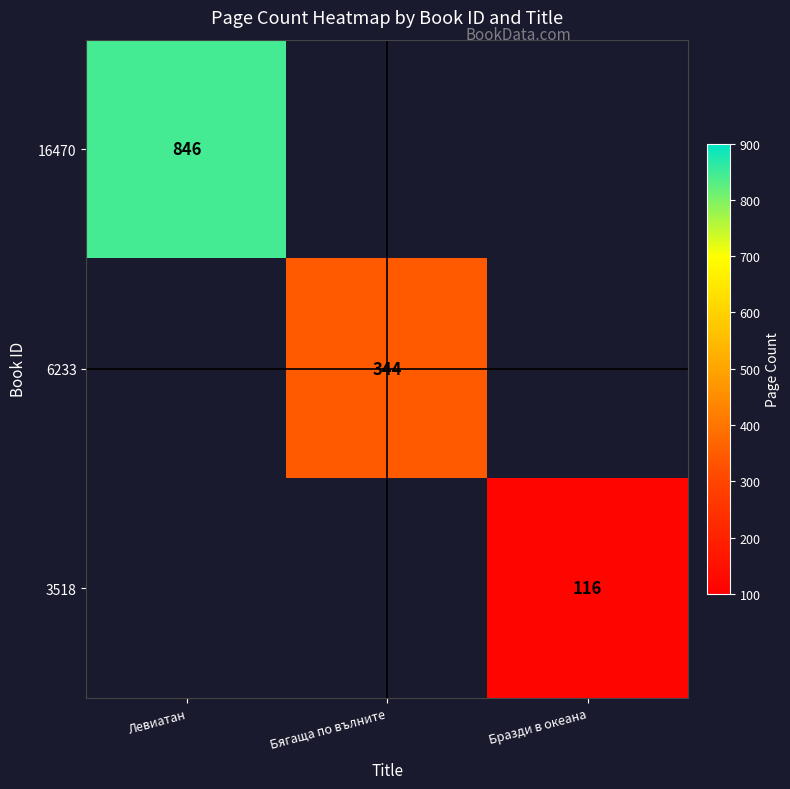

The value of 6233 at Бягаща по вълните is 167. True or false?

False